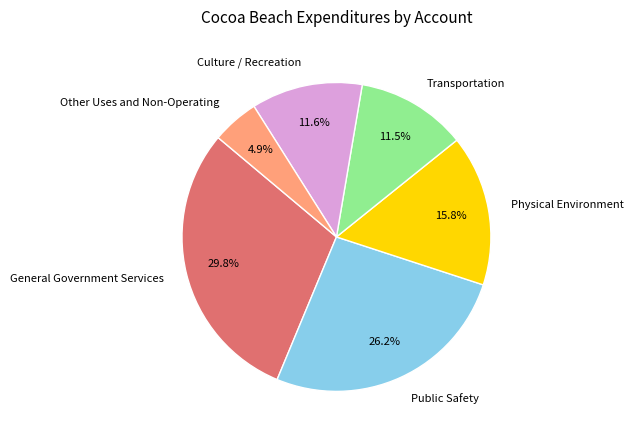

The Culture / Recreation slice represents 20% of the pie. True or false?

False